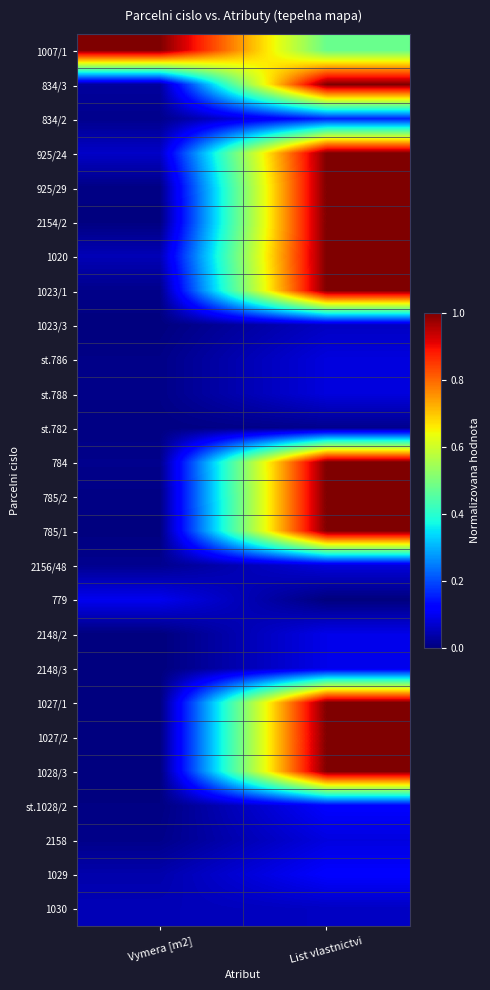

How many data points does each series have?

2